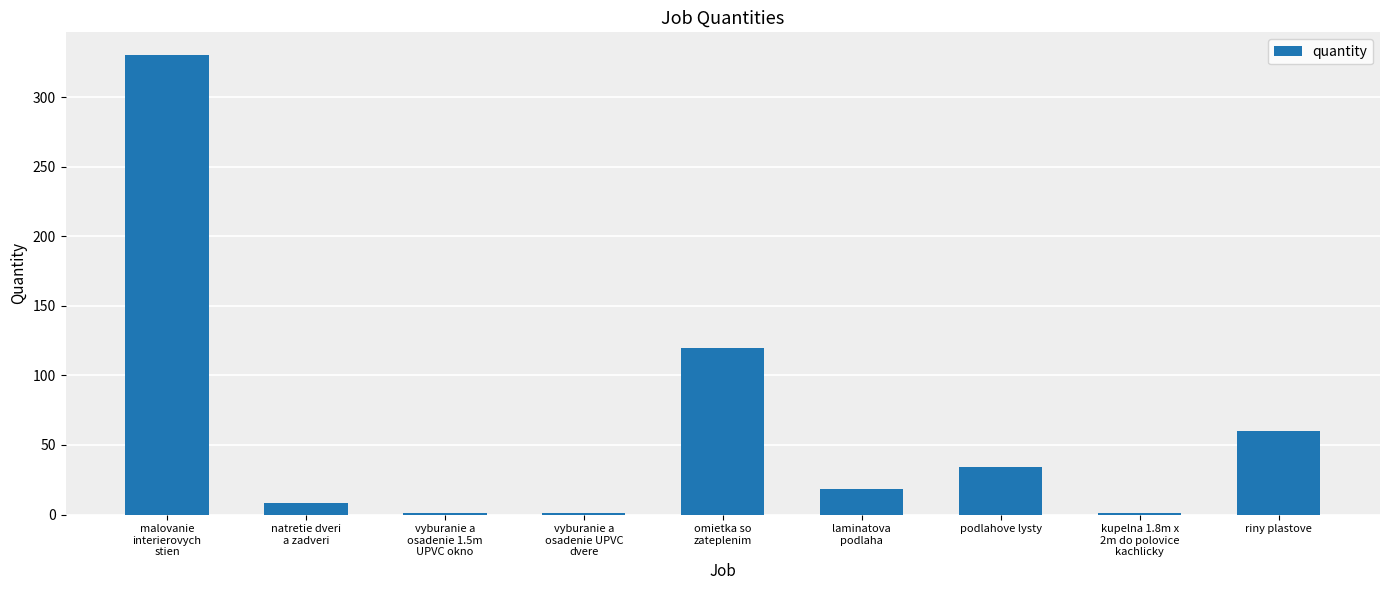

What is the maximum value shown in the chart?

330